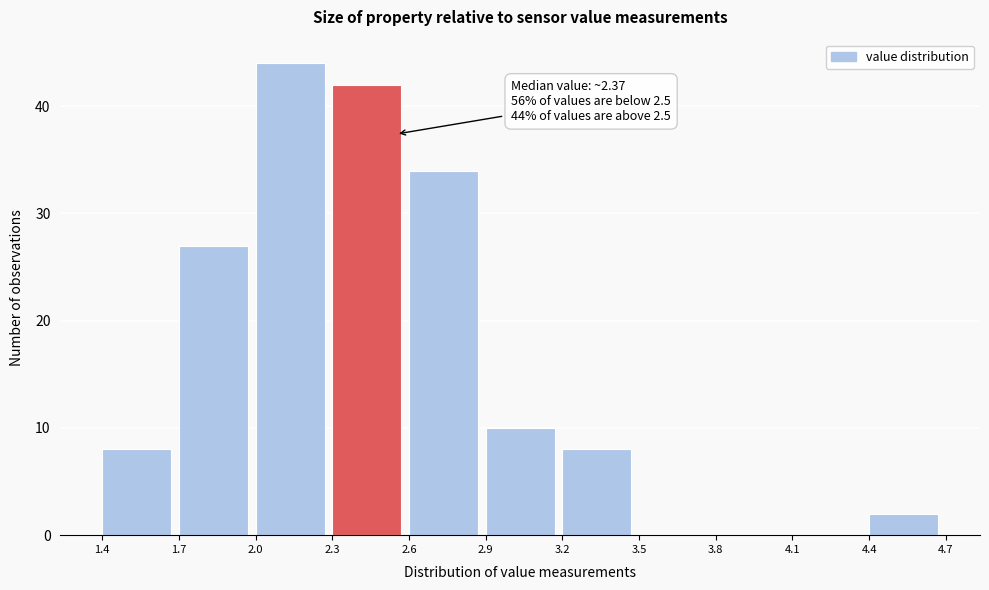

Which range on the x-axis has the tallest bar?

2.0 to 2.3